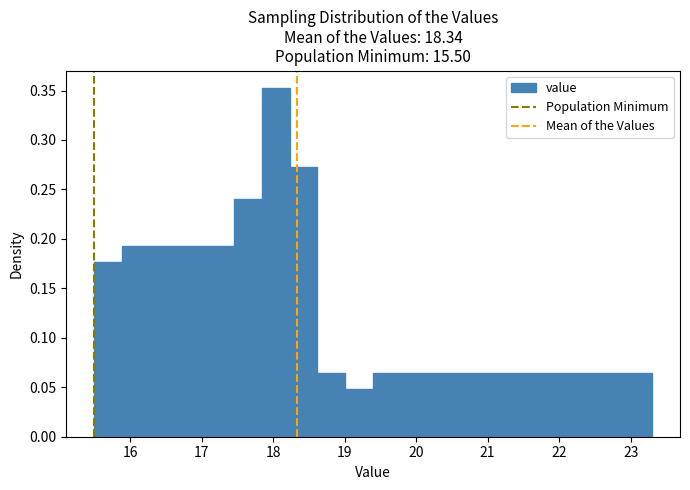

Read against the x-axis, roughly where is the centre of the tallest bar?

18.0